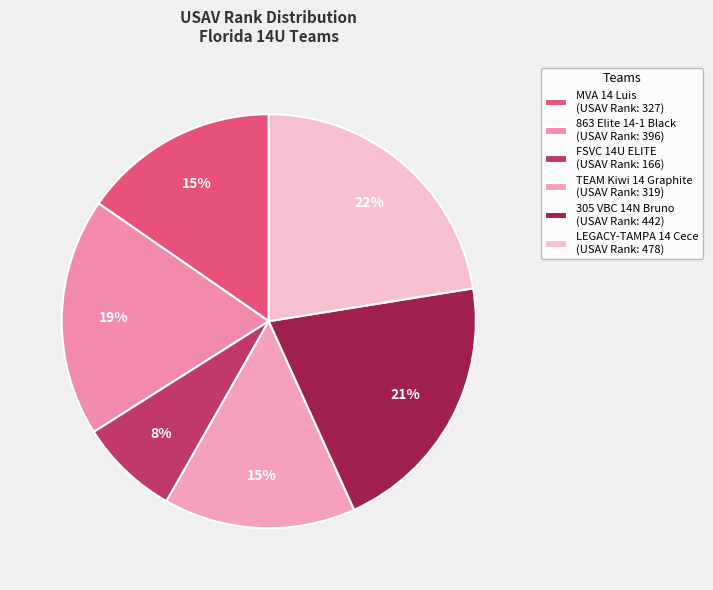

To the nearest percent, what is the average slice percentage?

17%